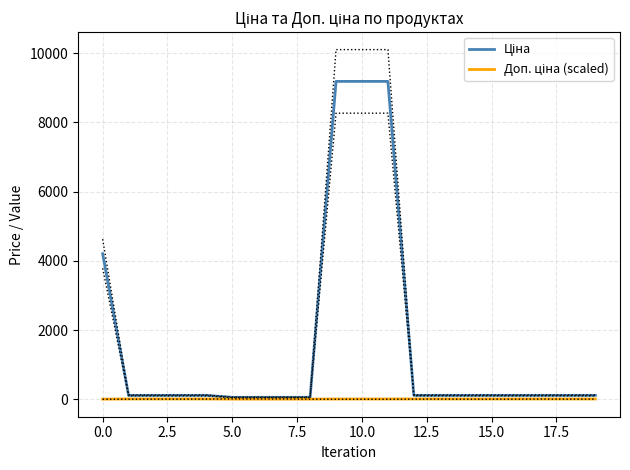

Is this an area chart (filled region under the line)?

No